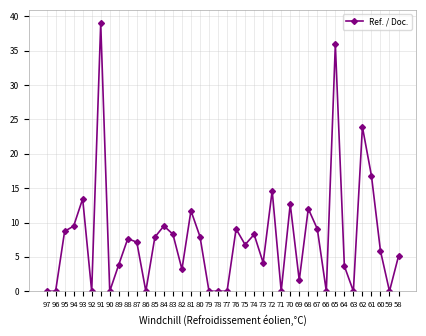

True or false: the data has more than 2 interior local peaks.

True